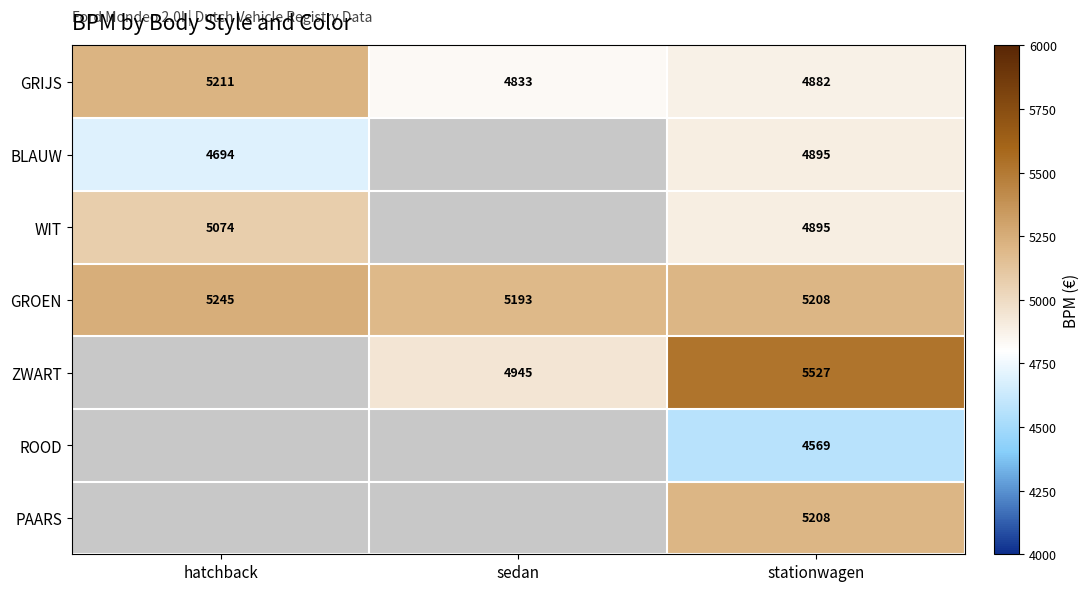

Is it true that WIT equals 3434 at hatchback?

False